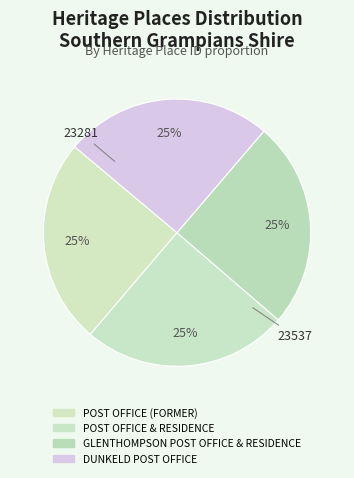

How many slices are in this pie chart?

4